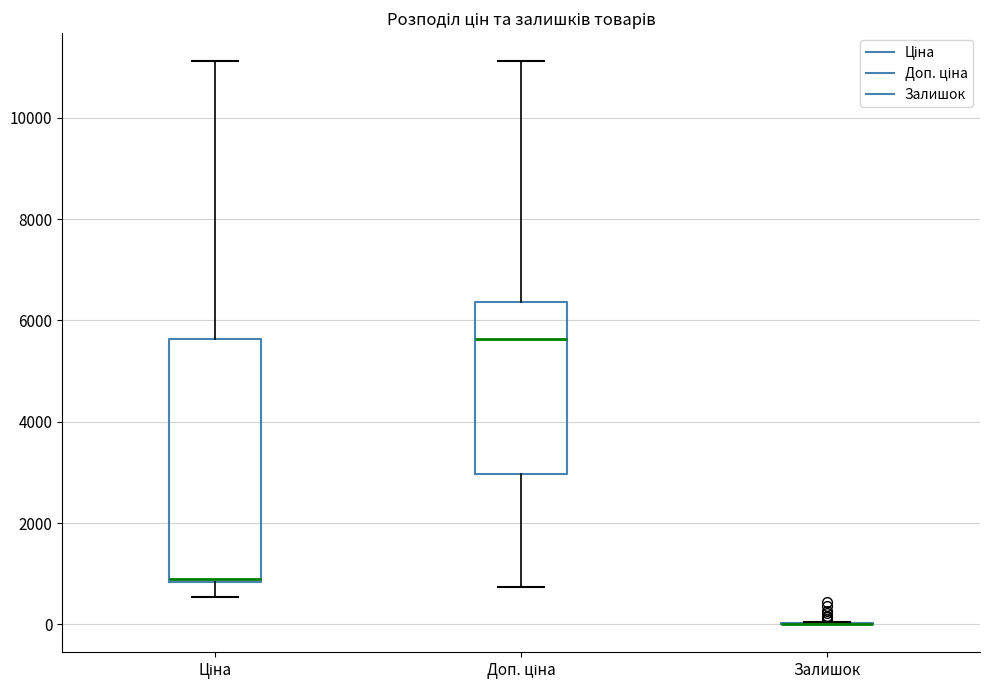

Which box is the tallest, from its lower edge to its upper edge?

Ціна